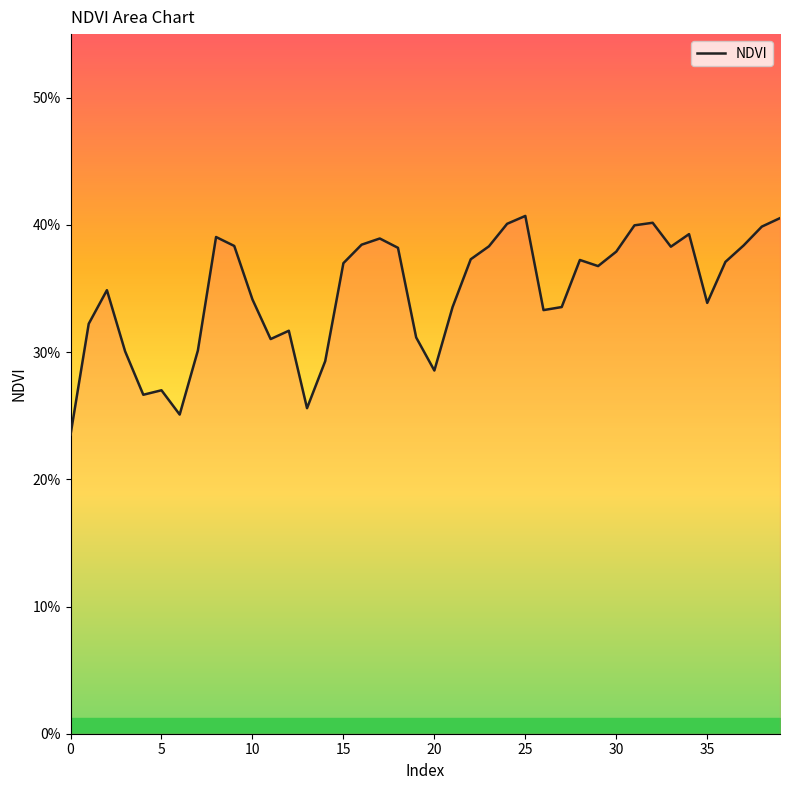

What is the sum of all values?

13.9